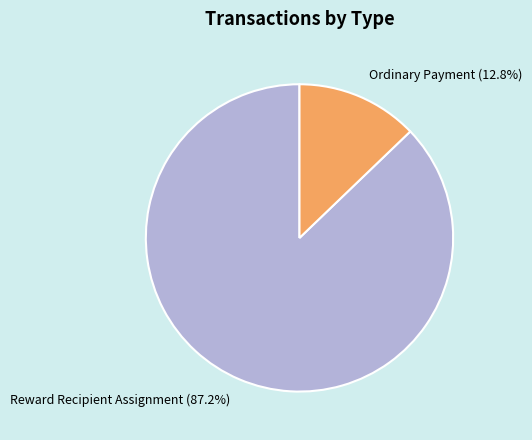

Rank the categories by value from highest to lowest.

Reward Recipient Assignment, Ordinary Payment